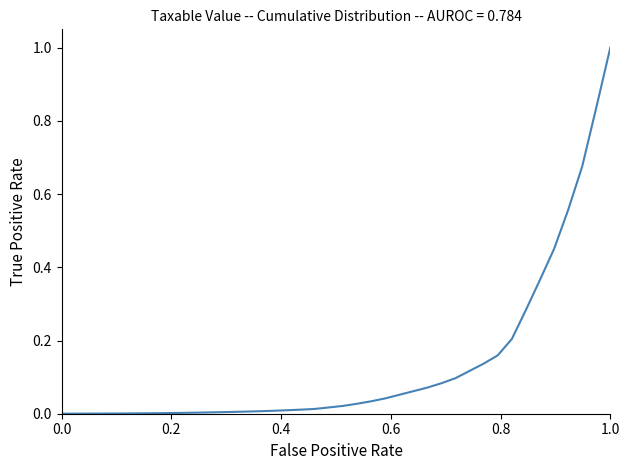

What is the sum of all values?

5.4